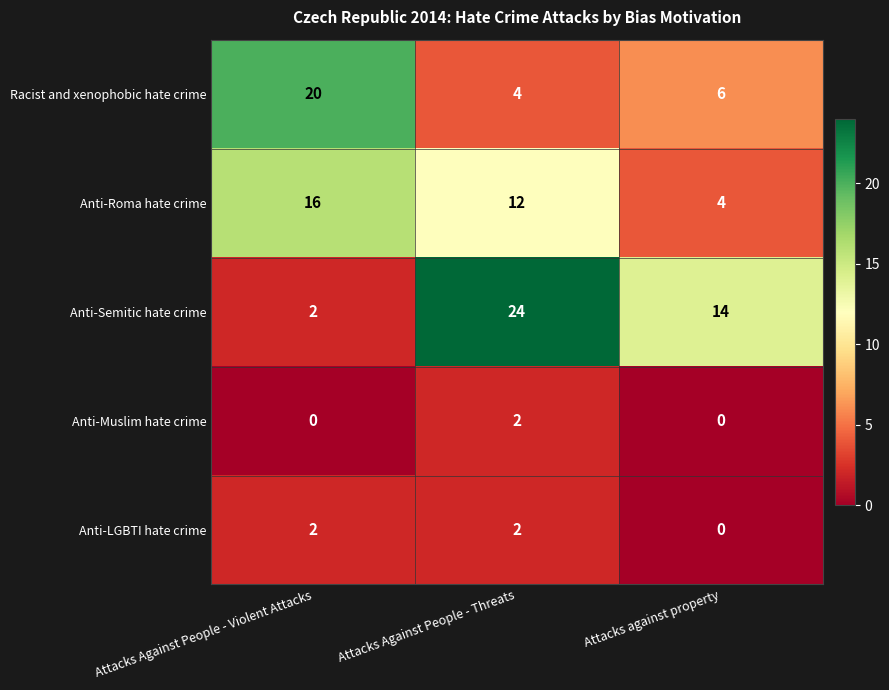

What is the maximum value for Racist and xenophobic hate crime?

20